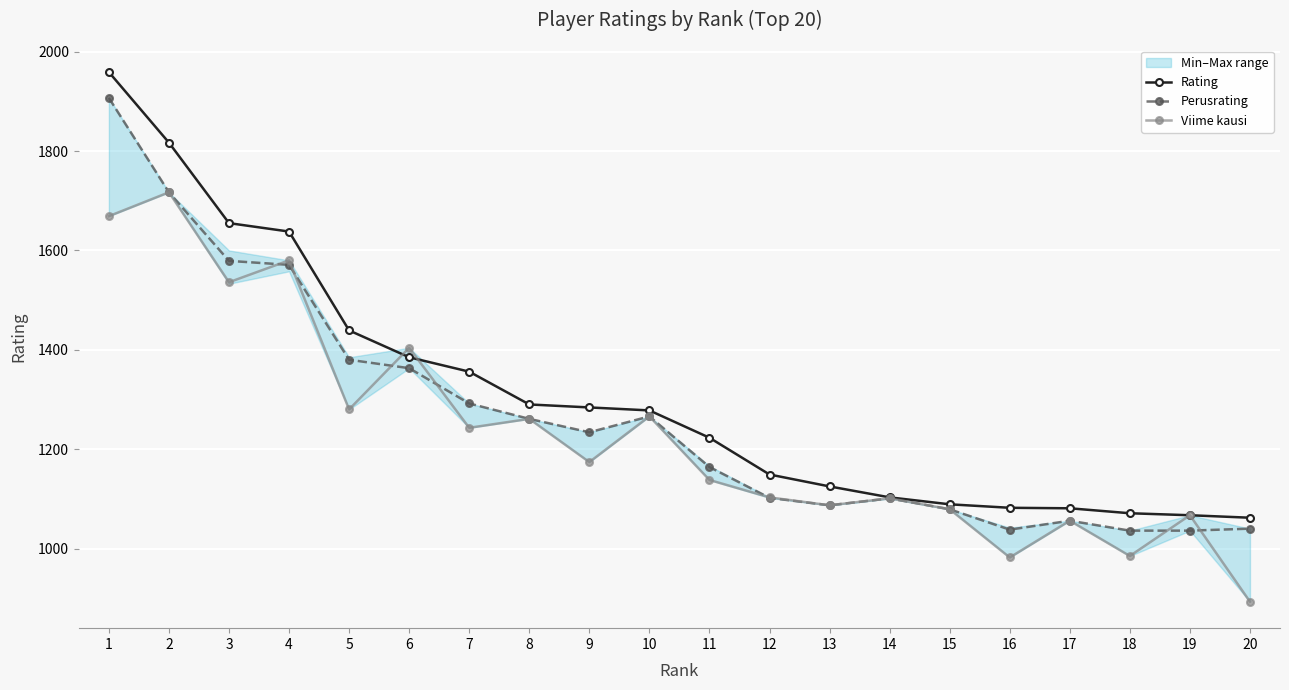

What is the sum of the Perusrating values at 2 and 8?

2978